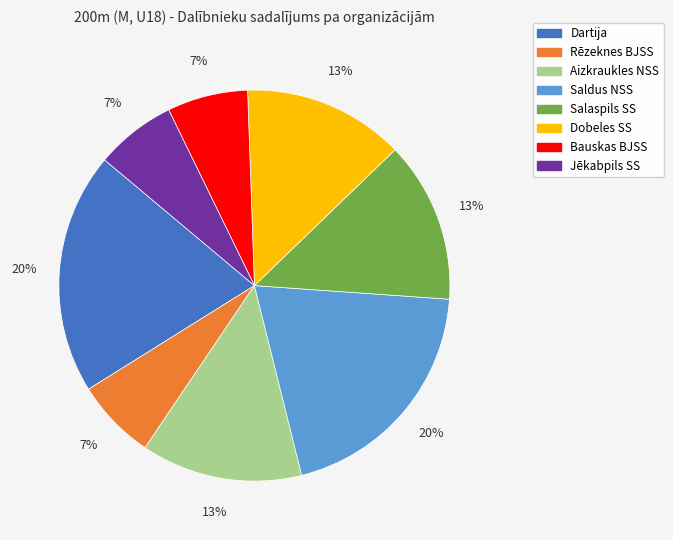

Approximately how many times larger is the value at Saldus NSS compared to Salaspils SS?

1.5